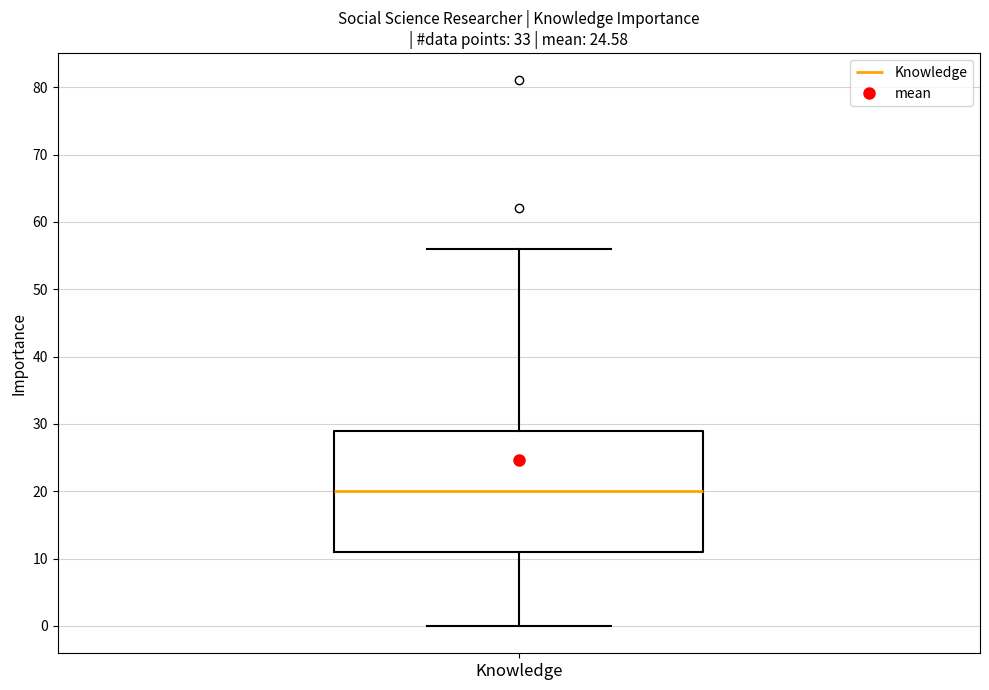

Where does the lower whisker of the box for Knowledge end on the y-axis? The values are not printed on the chart, so give them approximately, as read against the axis.

0